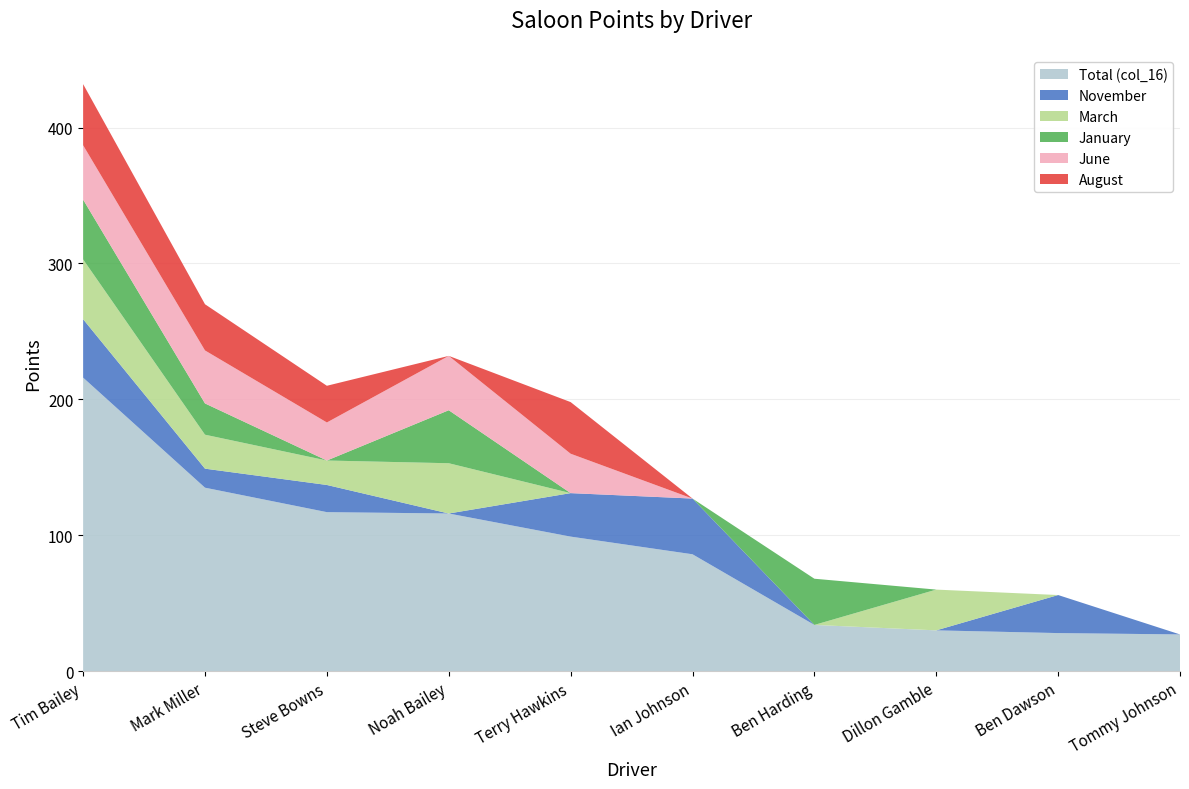

Reading right to left, what are all the values shown in this chart?

Total (col_16): Tommy Johnson=27	Ben Dawson=28	Dillon Gamble=30	Ben Harding=34	Ian Johnson=86	Terry Hawkins=99	Noah Bailey=116	Steve Bowns=117	Mark Miller=135	Tim Bailey=216
November: Tommy Johnson=0	Ben Dawson=28	Dillon Gamble=0	Ben Harding=0	Ian Johnson=41	Terry Hawkins=32	Noah Bailey=0	Steve Bowns=20	Mark Miller=14	Tim Bailey=43
March: Tommy Johnson=0	Ben Dawson=0	Dillon Gamble=30	Ben Harding=0	Ian Johnson=0	Terry Hawkins=0	Noah Bailey=37	Steve Bowns=18	Mark Miller=25	Tim Bailey=44
January: Tommy Johnson=0	Ben Dawson=0	Dillon Gamble=0	Ben Harding=34	Ian Johnson=0	Terry Hawkins=0	Noah Bailey=39	Steve Bowns=0	Mark Miller=23	Tim Bailey=44
June: Tommy Johnson=0	Ben Dawson=0	Dillon Gamble=0	Ben Harding=0	Ian Johnson=0	Terry Hawkins=29	Noah Bailey=40	Steve Bowns=28	Mark Miller=39	Tim Bailey=40
August: Tommy Johnson=0	Ben Dawson=0	Dillon Gamble=0	Ben Harding=0	Ian Johnson=0	Terry Hawkins=38	Noah Bailey=0	Steve Bowns=27	Mark Miller=34	Tim Bailey=45